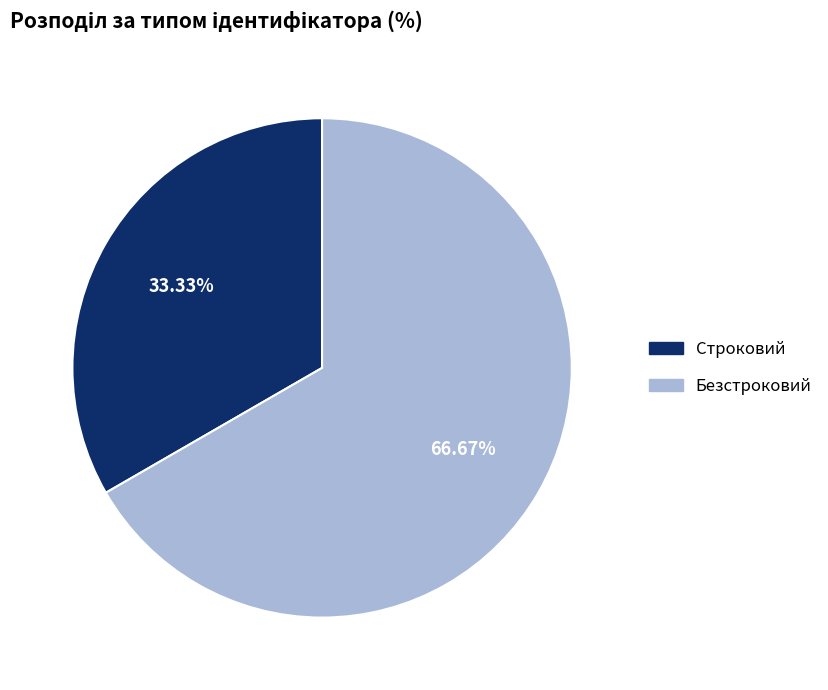

Which has a higher value, Строковий or Безстроковий?

Безстроковий